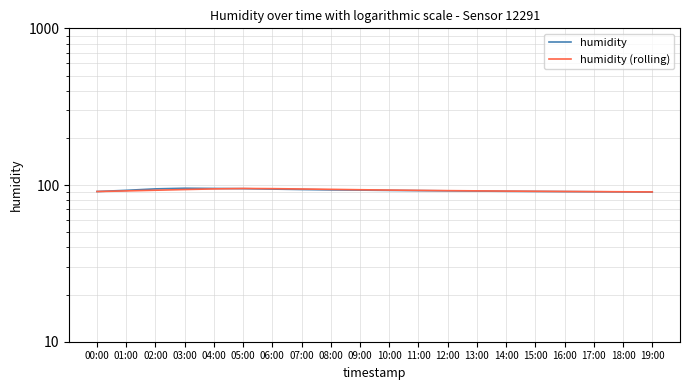

The value of humidity at 01:00 is 54.7. True or false?

False